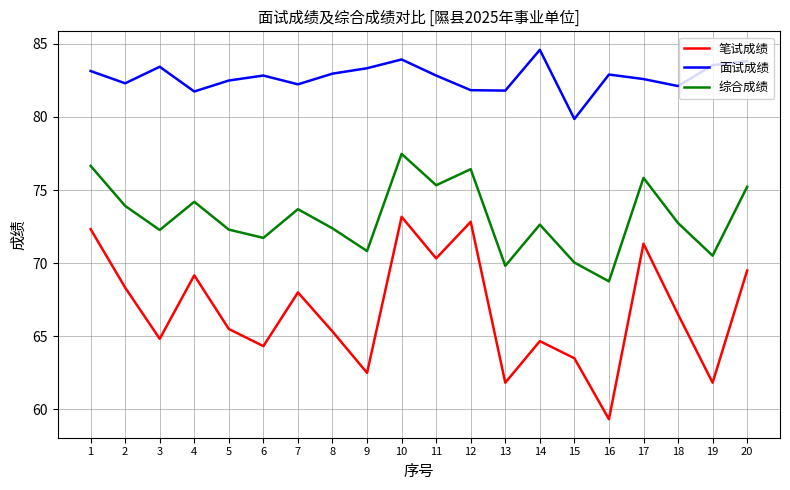

What value does the 综合成绩 series have at 8?

72.4